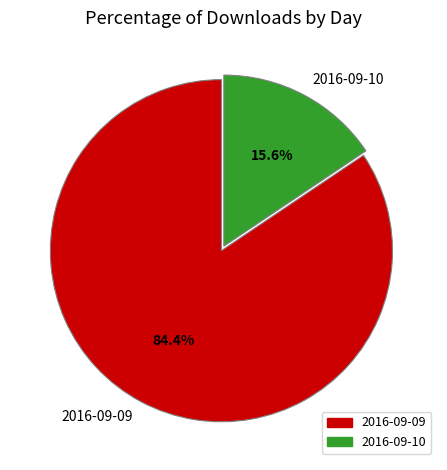

How many segments does this pie chart have?

2